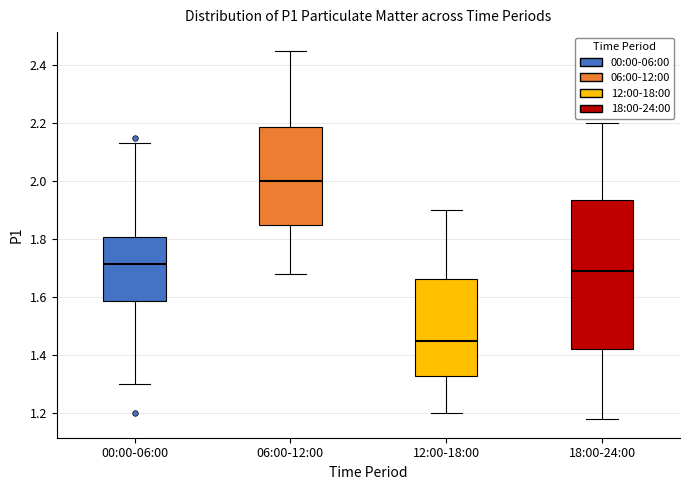

Where is the upper edge of the box for 18:00-24:00 on the y-axis? The values are not printed on the chart, so give them approximately, as read against the axis.

1.94